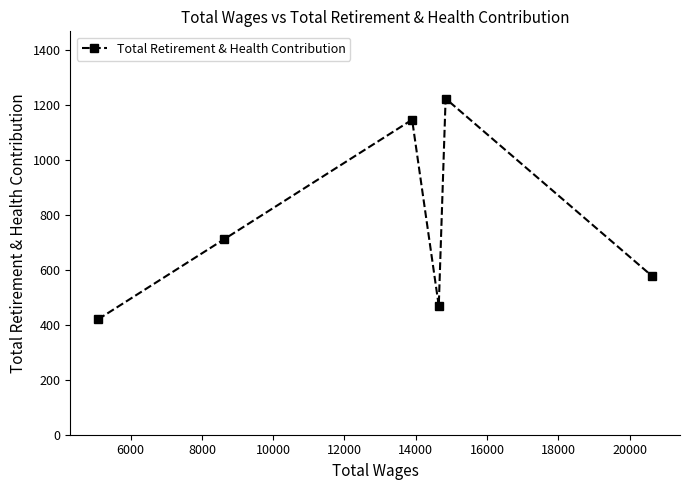

How many interior local valleys (lower than both neighbors) does the data have?

1